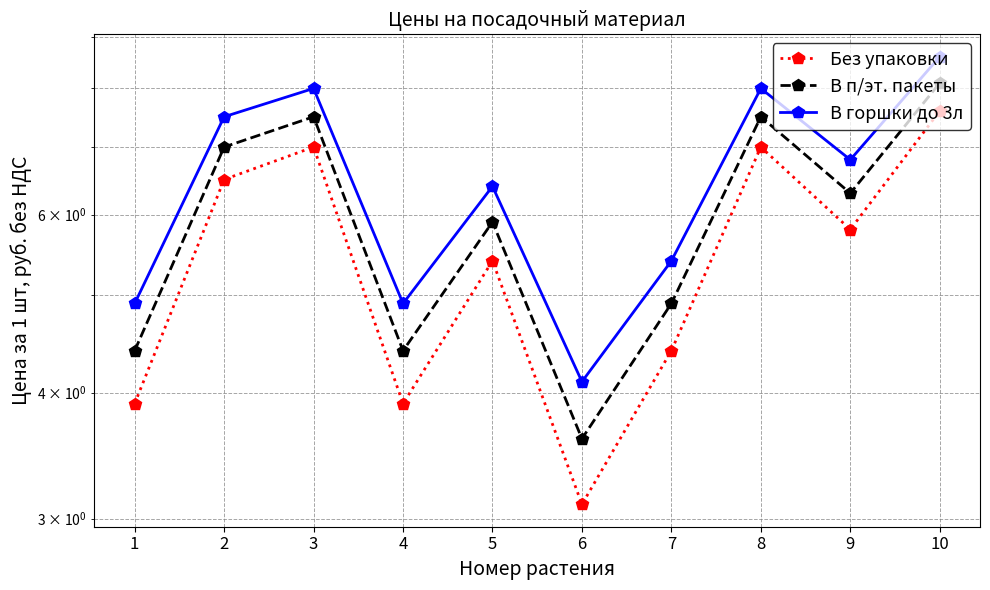

At 3, list the series in order from largest to smallest.

В горшки до 3л, В п/эт. пакеты, Без упаковки